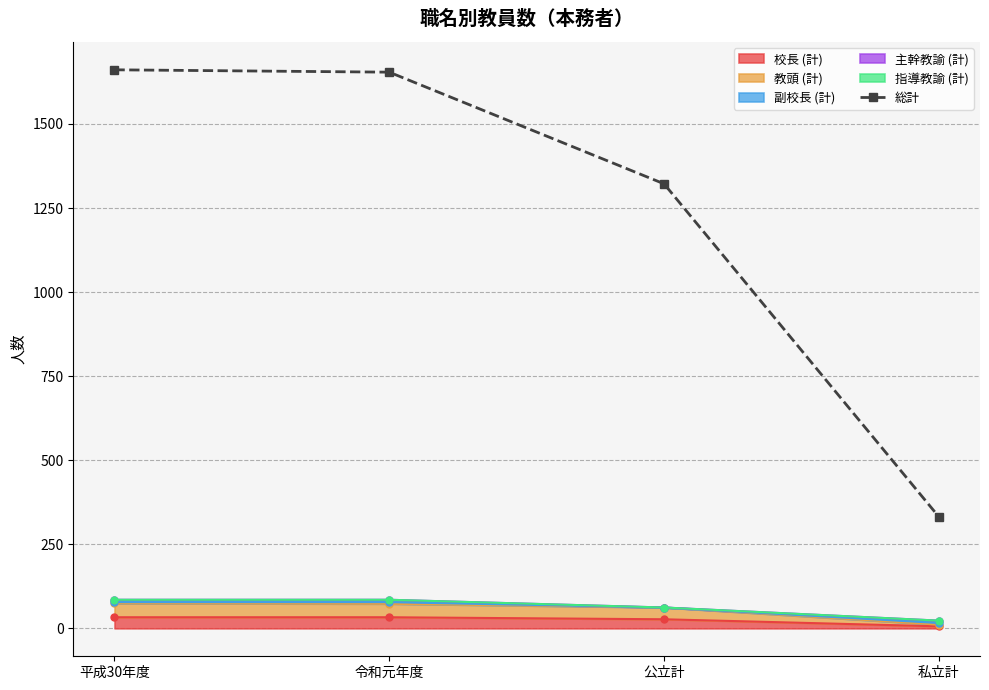

Which label corresponds to the smallest value in the chart?

私立計